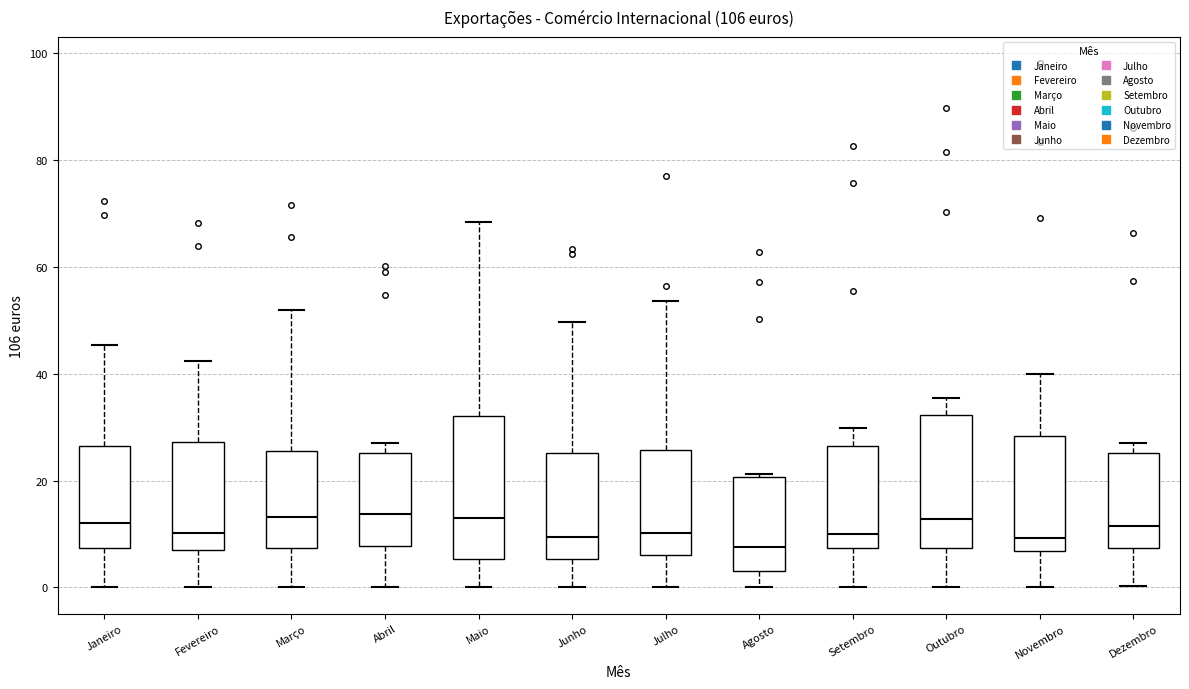

Reading left to right, read every box against the y-axis: the position of its median line, the range the box covers, and the ends of its whiskers. The values are not printed on the chart, so give them approximately, as read against the axis.

Janeiro: median 12, box 8 to 26, whiskers 0 to 46
Fevereiro: median 10, box 6 to 28, whiskers 0 to 42
Março: median 14, box 8 to 26, whiskers 0 to 52
Abril: median 14, box 8 to 26, whiskers 0 to 28
Maio: median 14, box 6 to 32, whiskers 0 to 68
Junho: median 10, box 6 to 26, whiskers 0 to 50
Julho: median 10, box 6 to 26, whiskers 0 to 54
Agosto: median 8, box 4 to 20, whiskers 0 to 22
Setembro: median 10, box 8 to 26, whiskers 0 to 30
Outubro: median 12, box 8 to 32, whiskers 0 to 36
Novembro: median 10, box 6 to 28, whiskers 0 to 40
Dezembro: median 12, box 8 to 26, whiskers 0 to 28